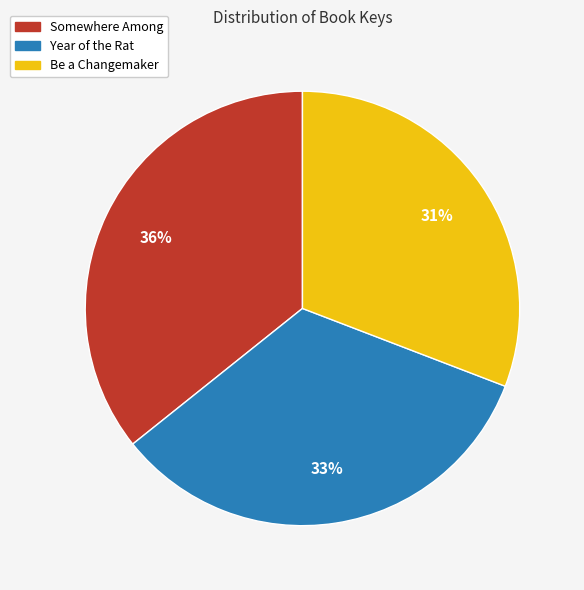

Count the number of slices in the pie.

3